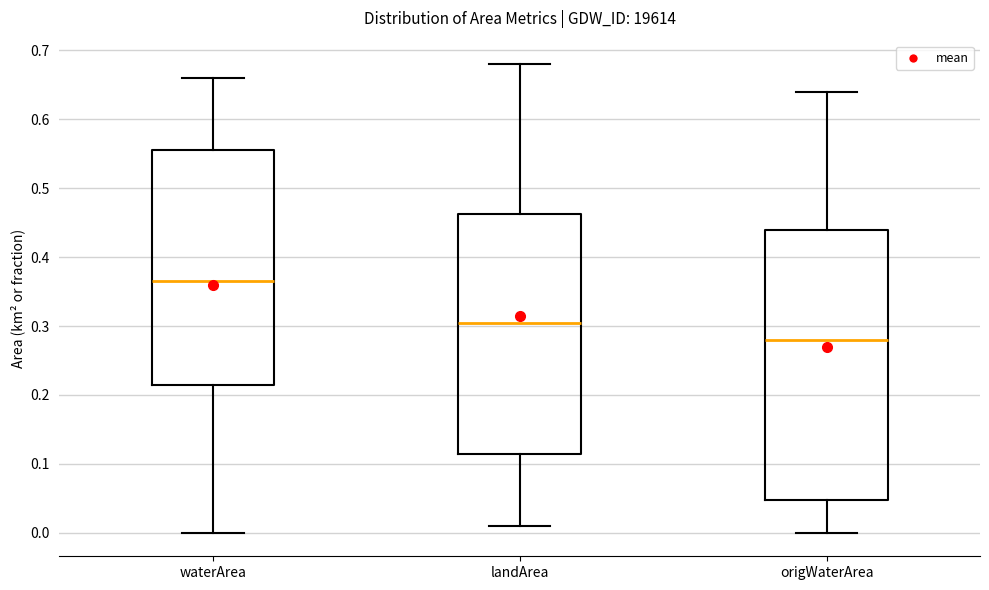

Where is the upper edge of the box for landArea on the y-axis? The values are not printed on the chart, so give them approximately, as read against the axis.

0.46